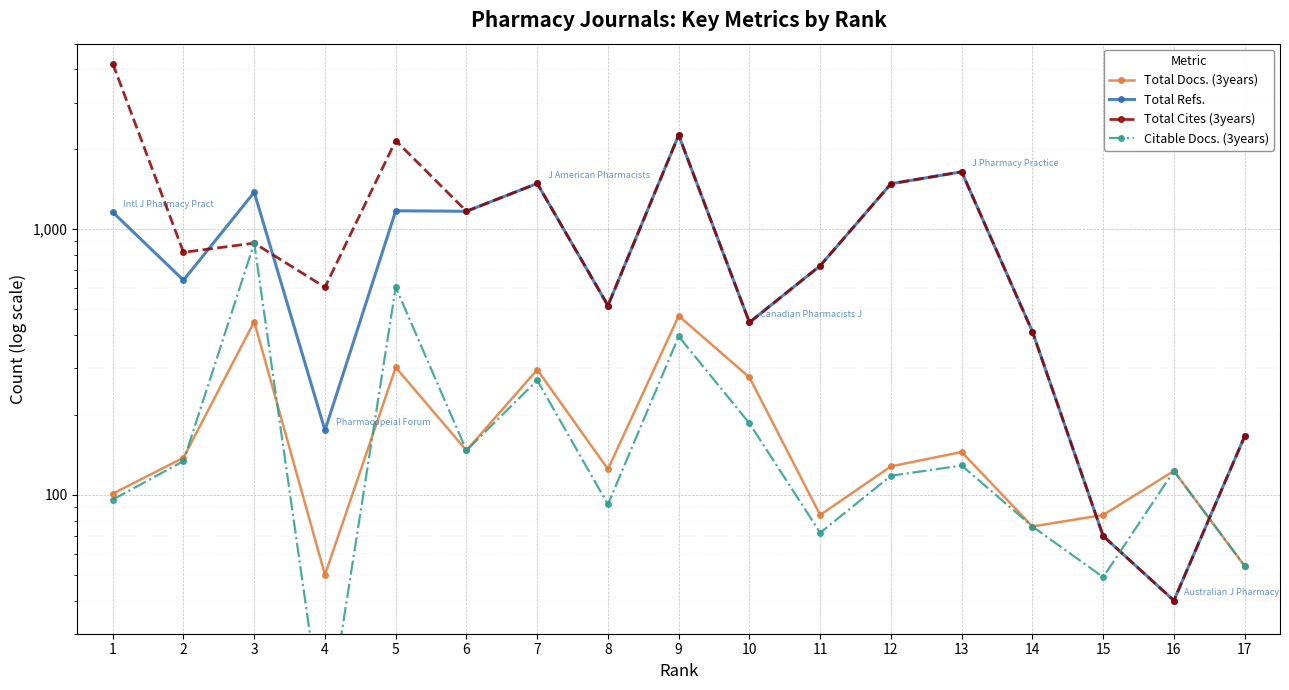

What is the approximate value of Citable Docs. (3years) at 5, to the nearest 10?

600